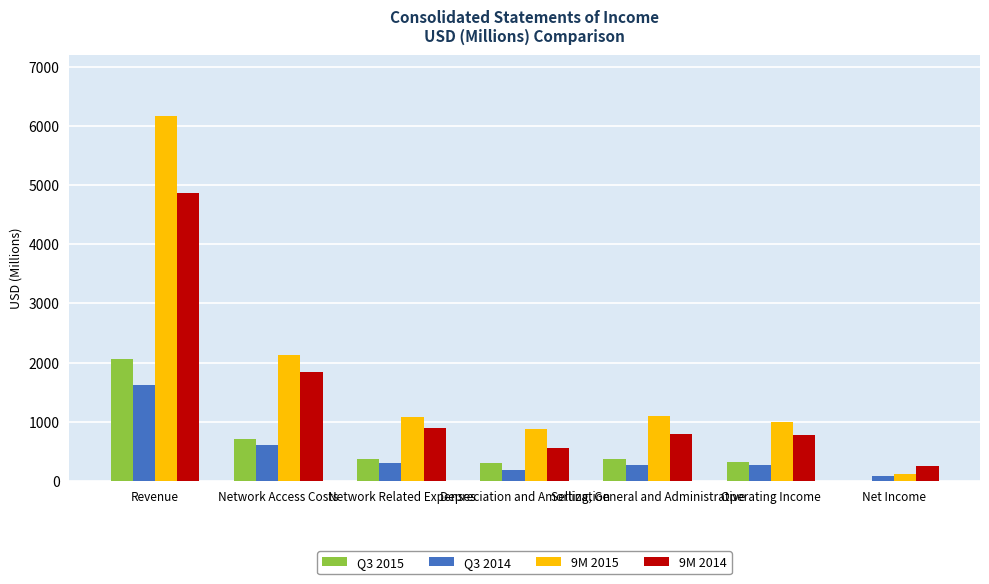

The Q3 2015 series shows 364 at Selling, General and Administrative. True or false?

True